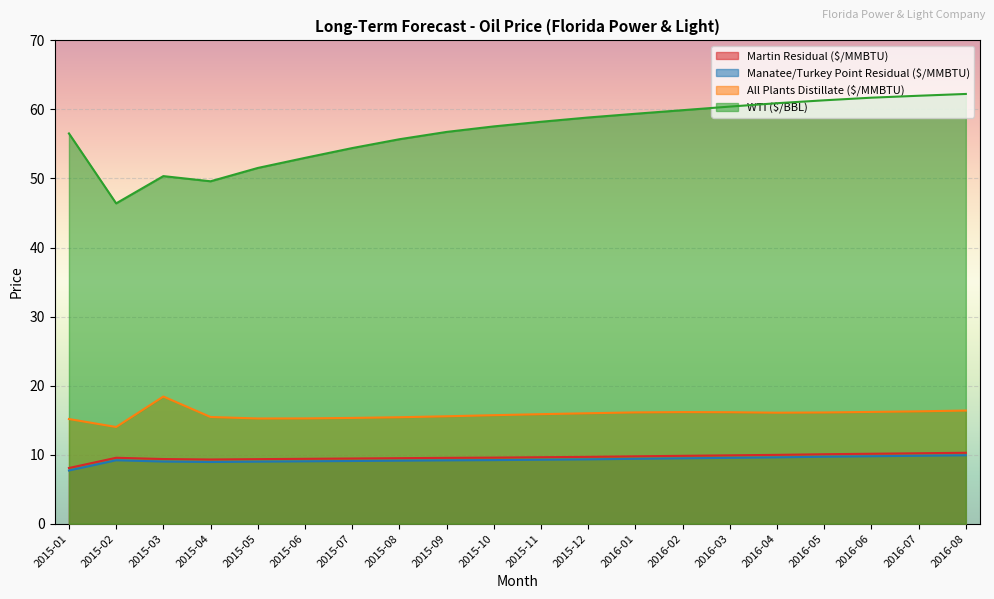

What is the minimum value shown in the chart?

7.7